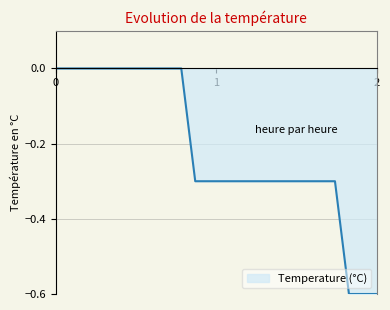

What is the minimum value shown in the chart?

-0.6